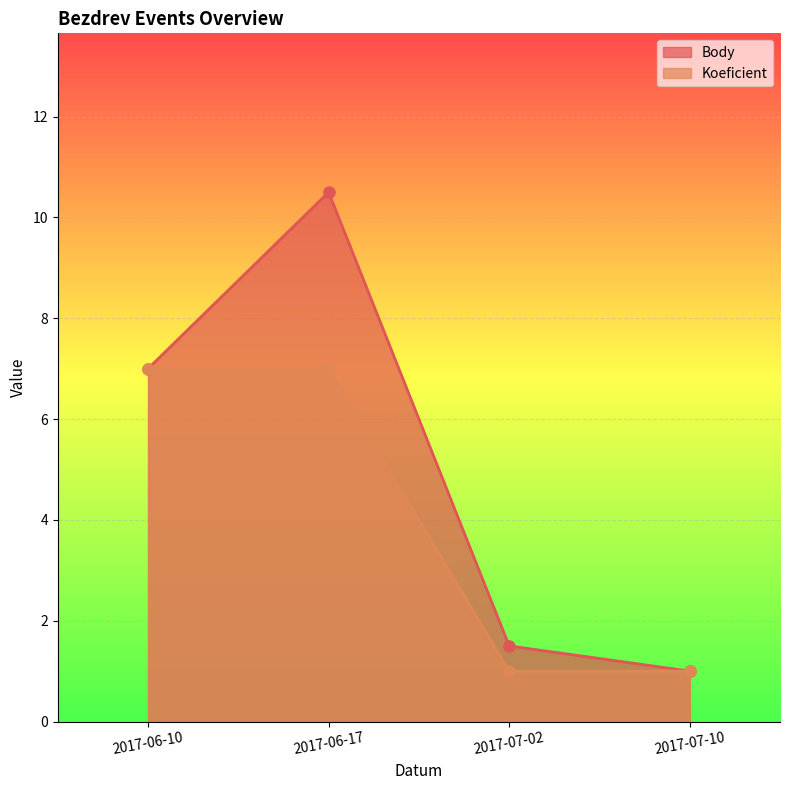

What is the value of the Koeficient point at the 3rd from the left?

1.0